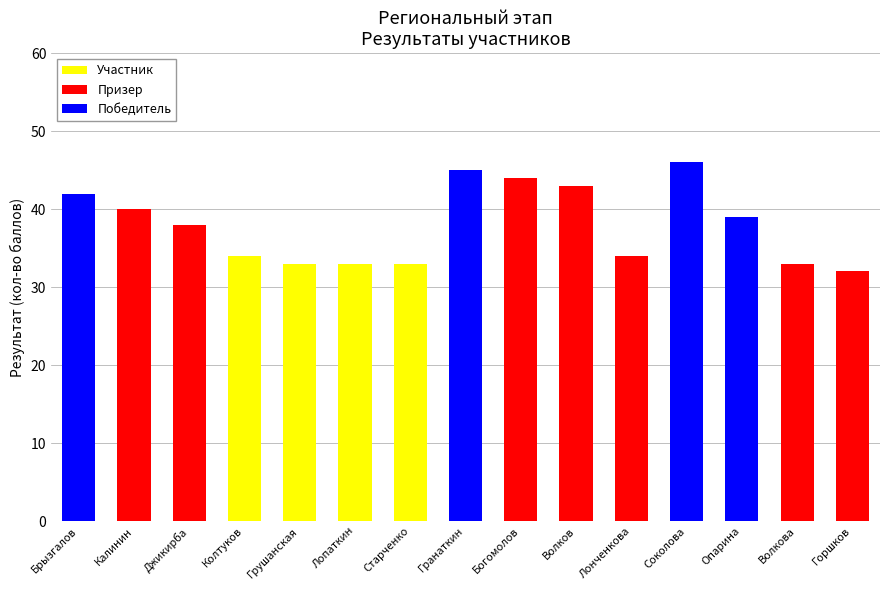

What is the total value across all series at Грушанская?

33